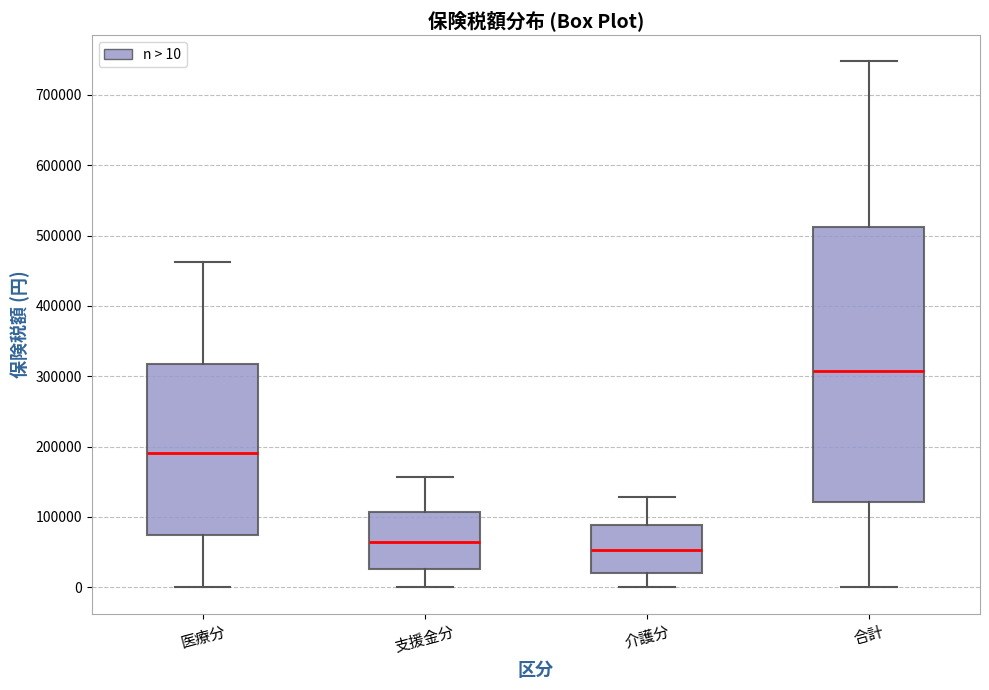

Where does the upper whisker of the box for 合計 end on the y-axis? The values are not printed on the chart, so give them approximately, as read against the axis.

750000